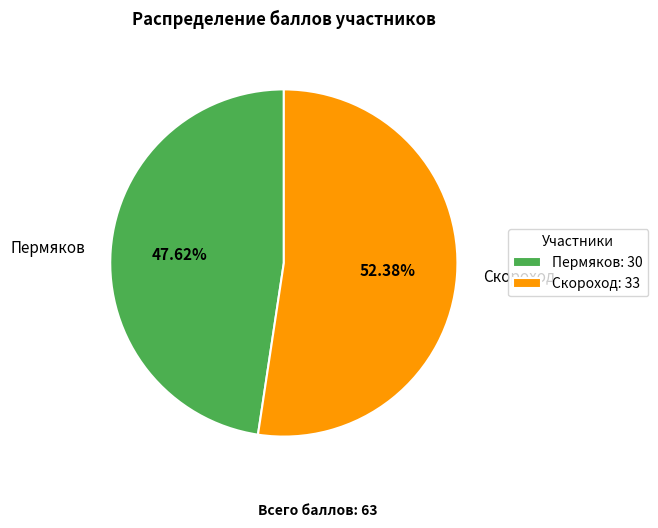

Does any single category account for the majority?

Yes